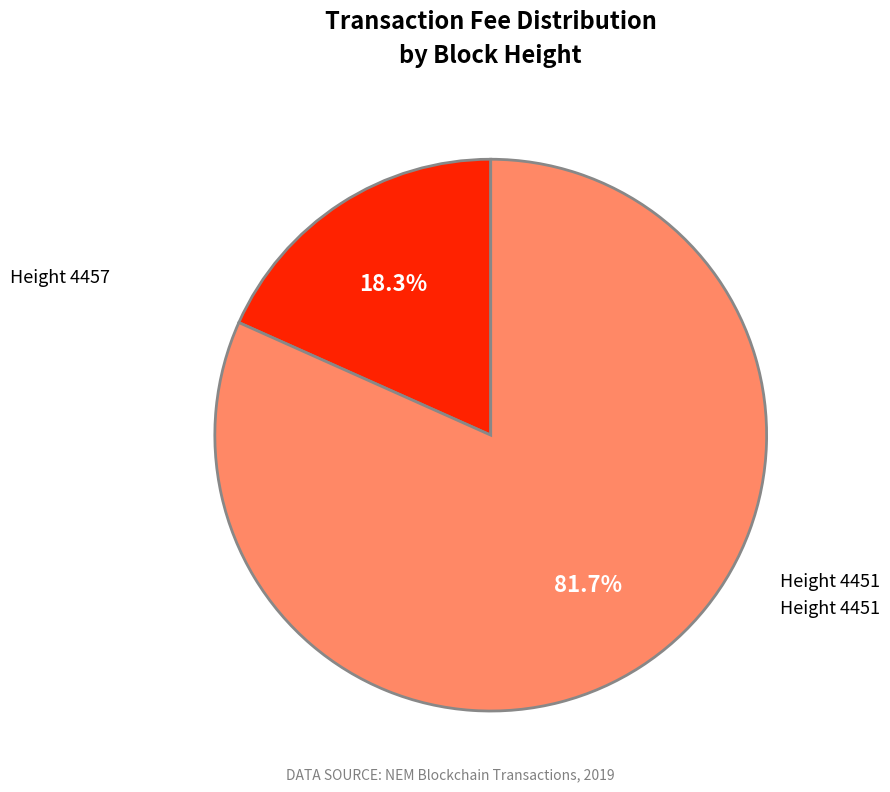

Between Height 4451 and Height 4457, which is larger?

Height 4451